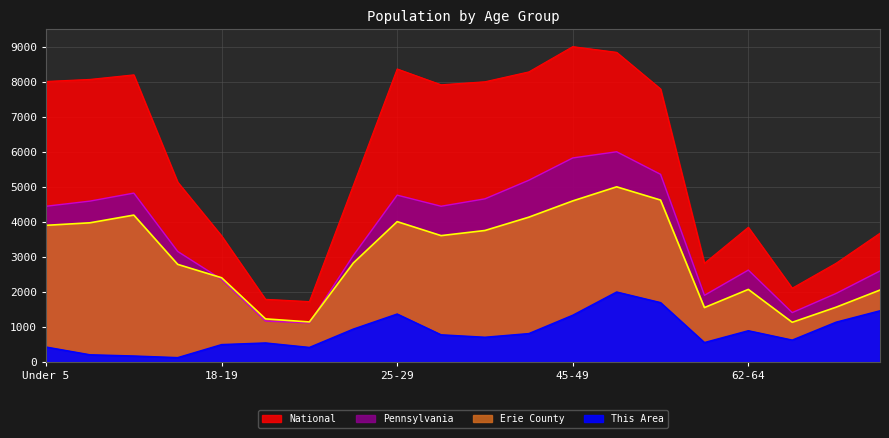

At which label does Pennsylvania reach its peak?

50-54